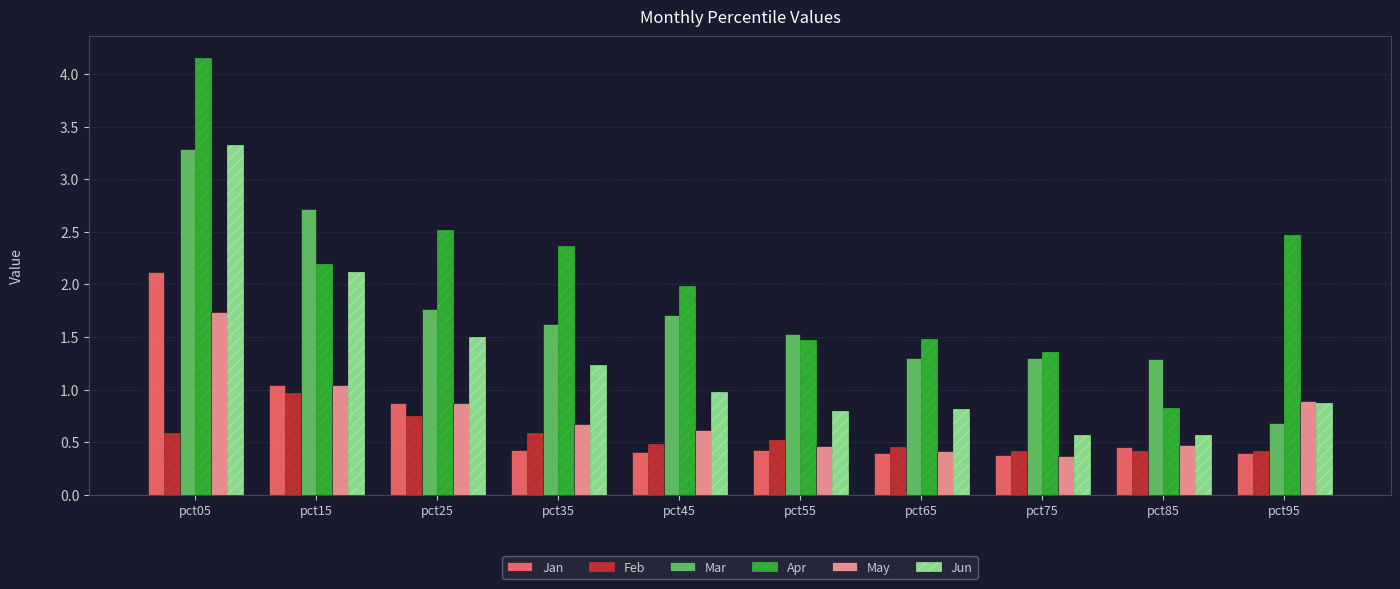

What is the difference between the highest and lowest values at pct05?

3.6